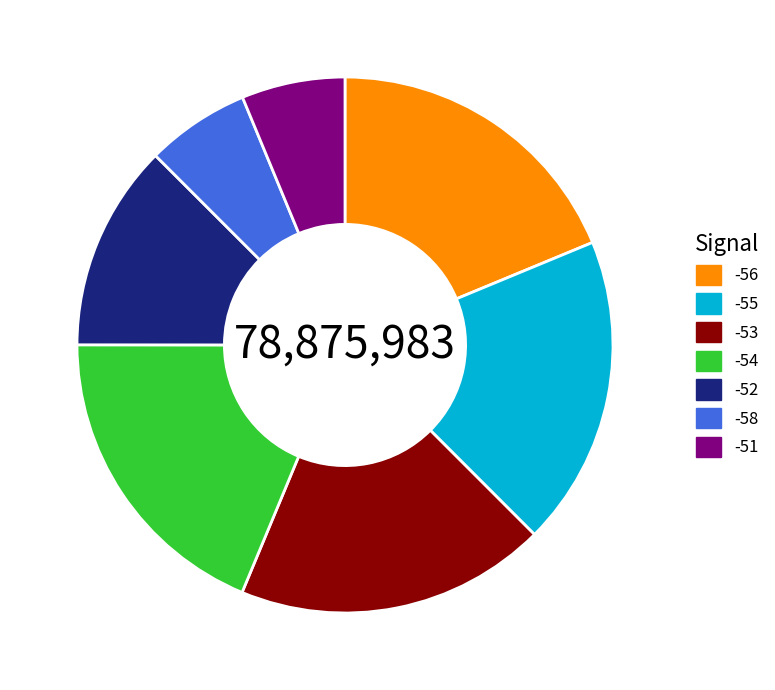

What is the ratio of the value at -55 to the value at -53?

1.0